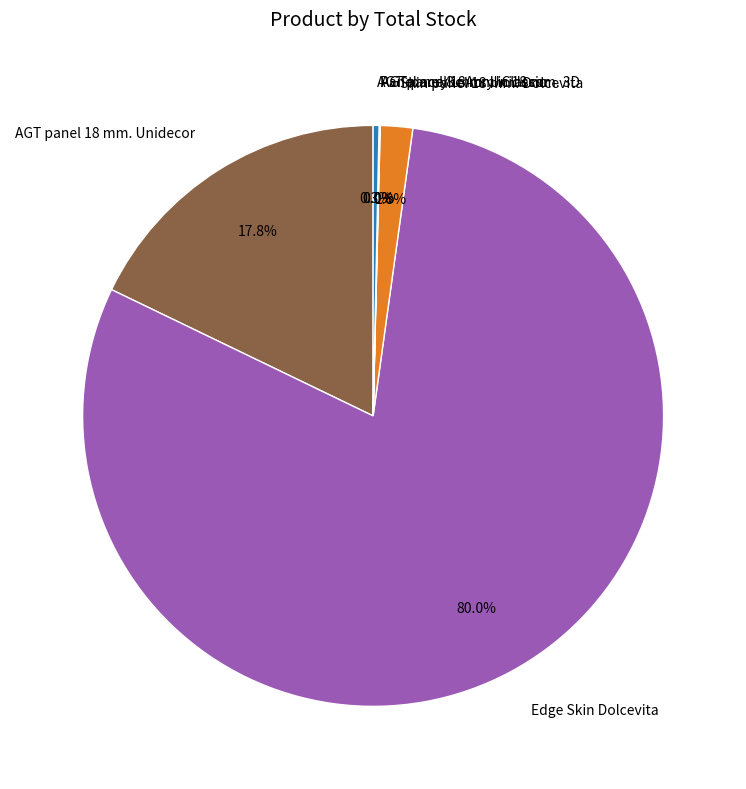

What is the largest slice in the pie chart?

Edge Skin Dolcevita